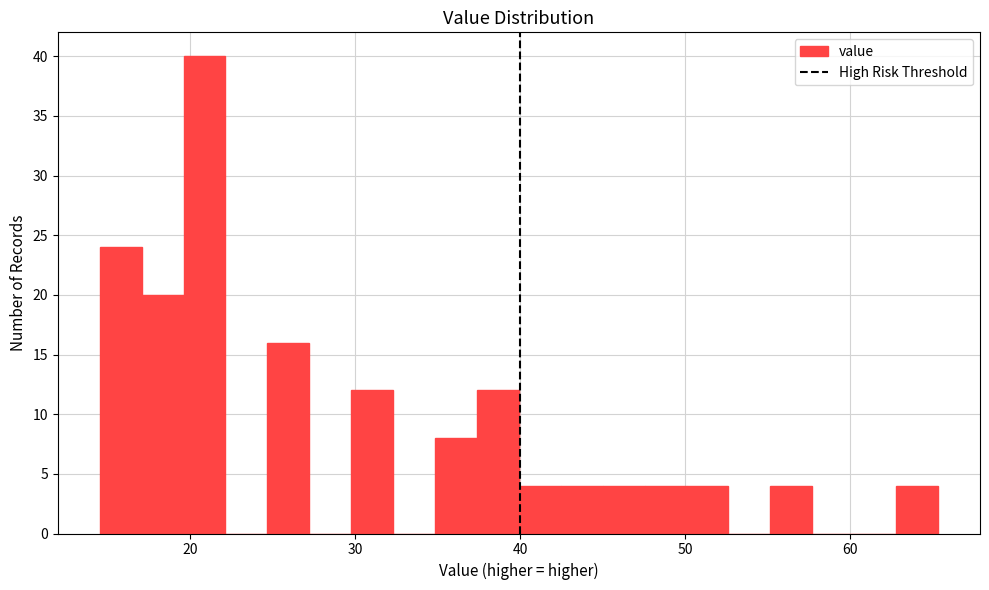

Read against the x-axis, roughly where is the centre of the tallest bar?

21